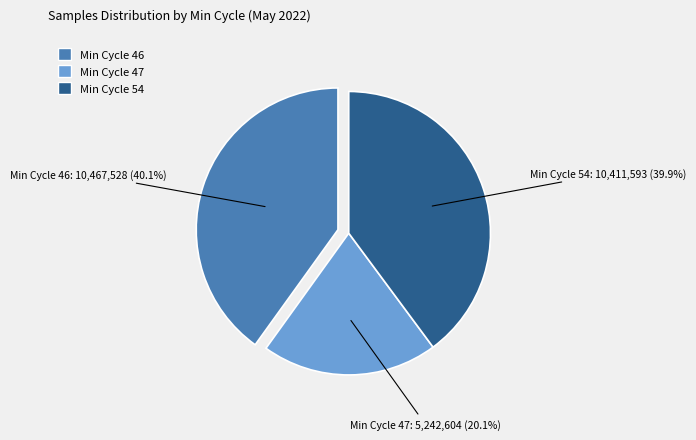

Does any single category account for the majority?

No